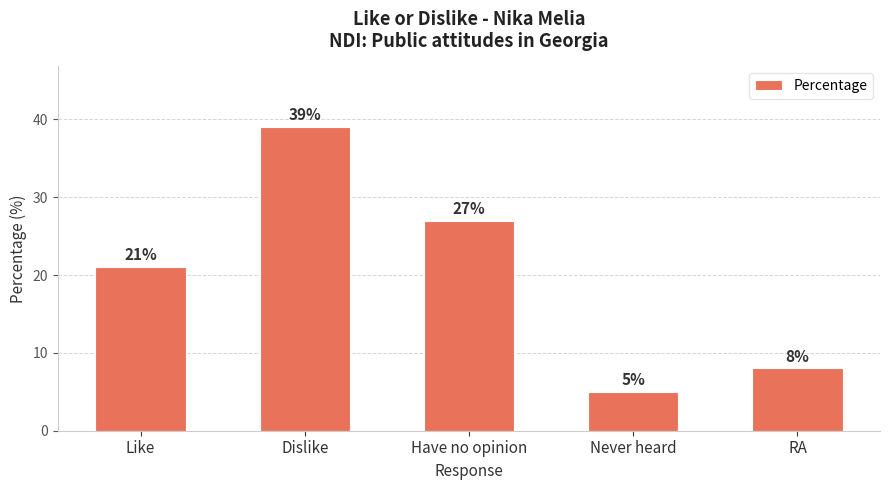

Is it true that the value at RA is 8?

True